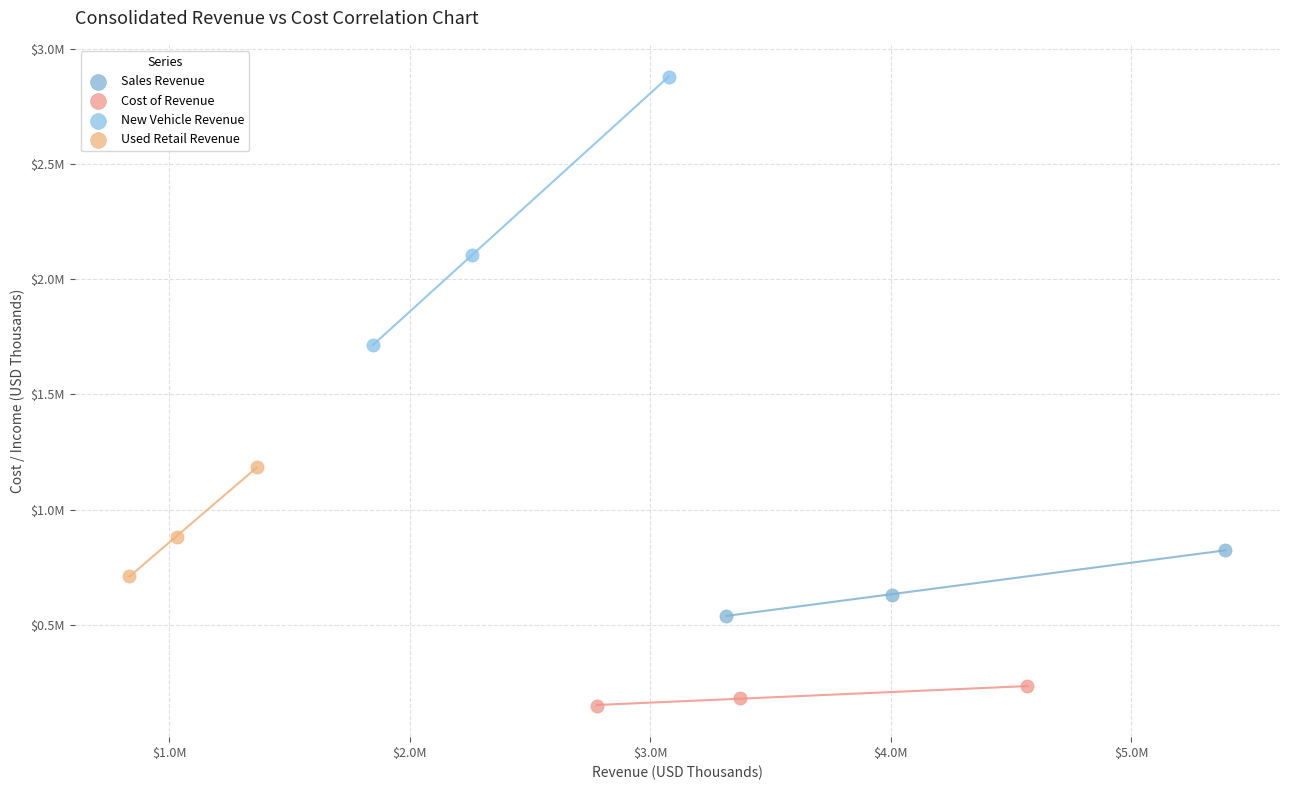

Which series reaches the minimum Y coordinate?

Cost of Revenue